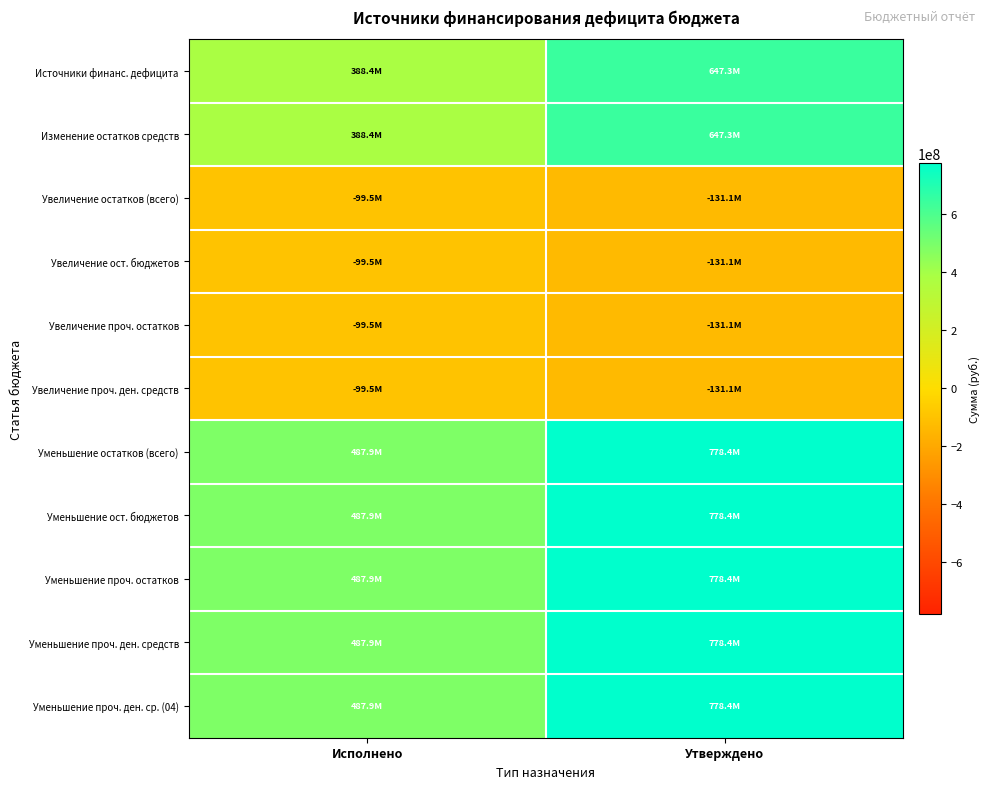

How many categories are shown in the chart?

2